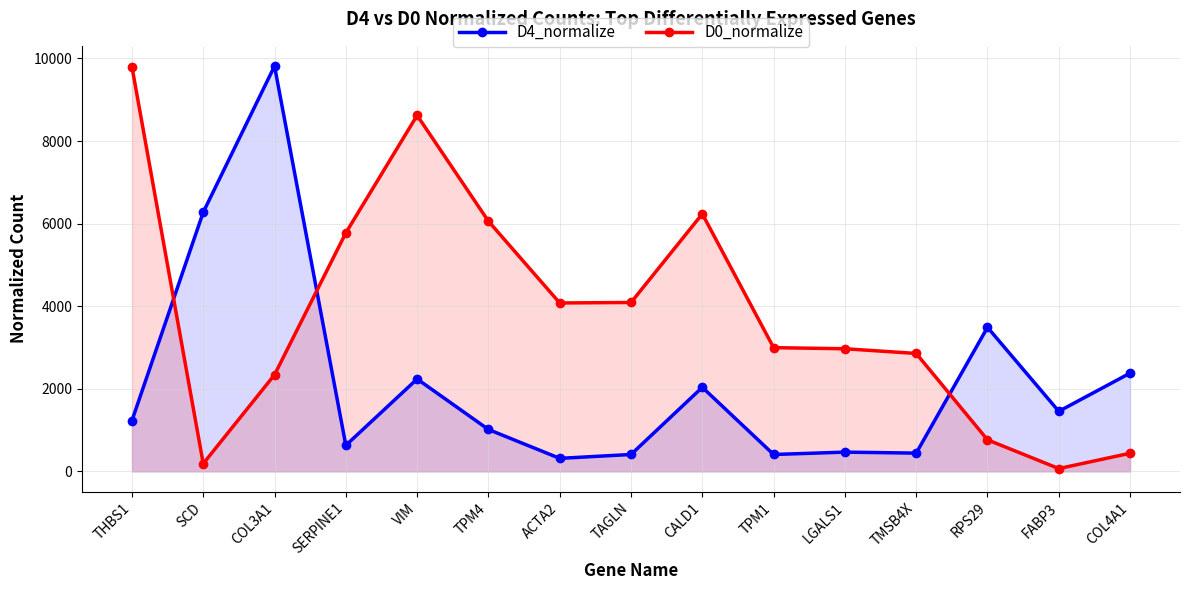

How many lines are shown in the chart?

2